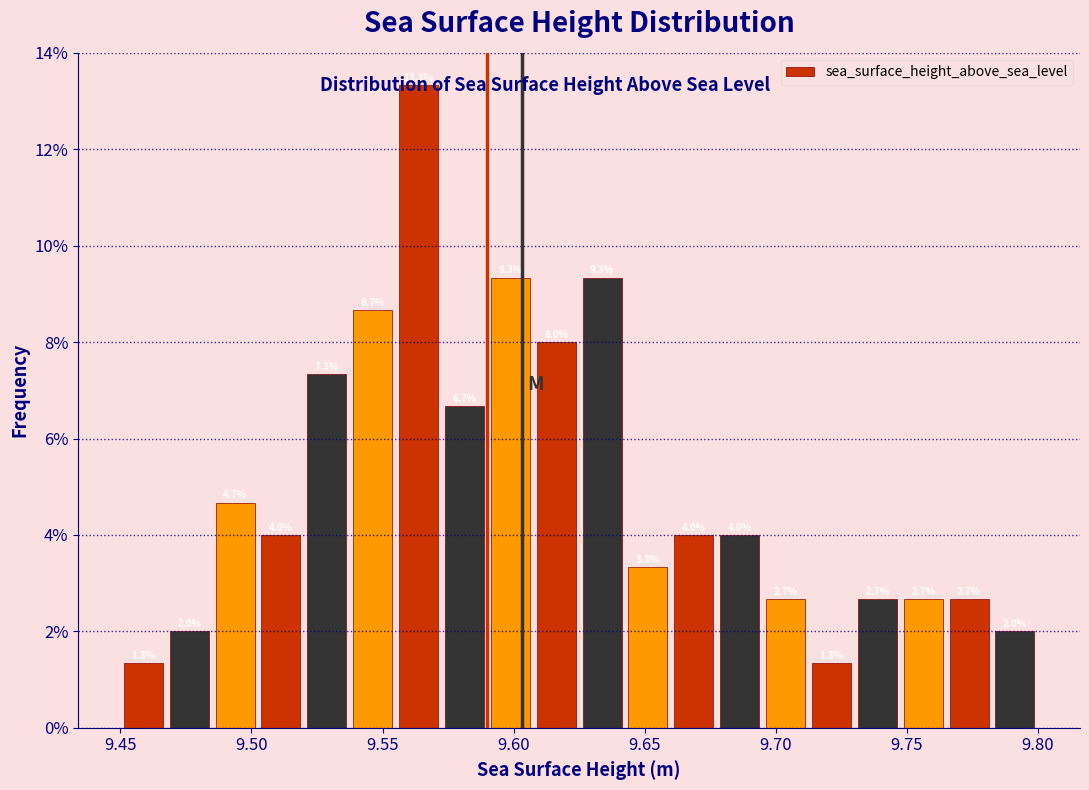

Around what value on the x-axis is the tallest bar? Give the approximate position of its centre, as read against the axis.

9.565